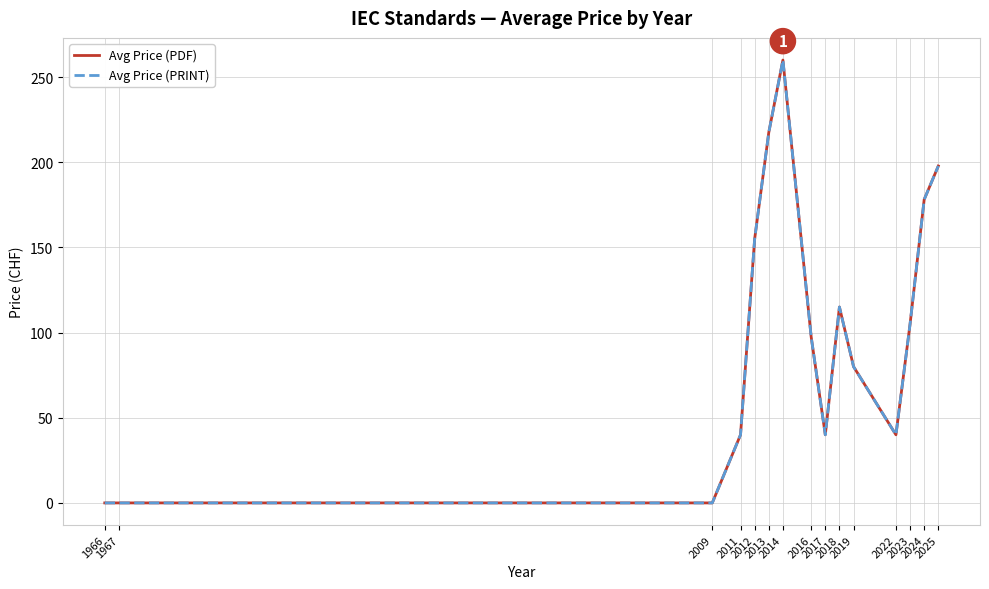

Does the chart have visible grid lines?

Yes